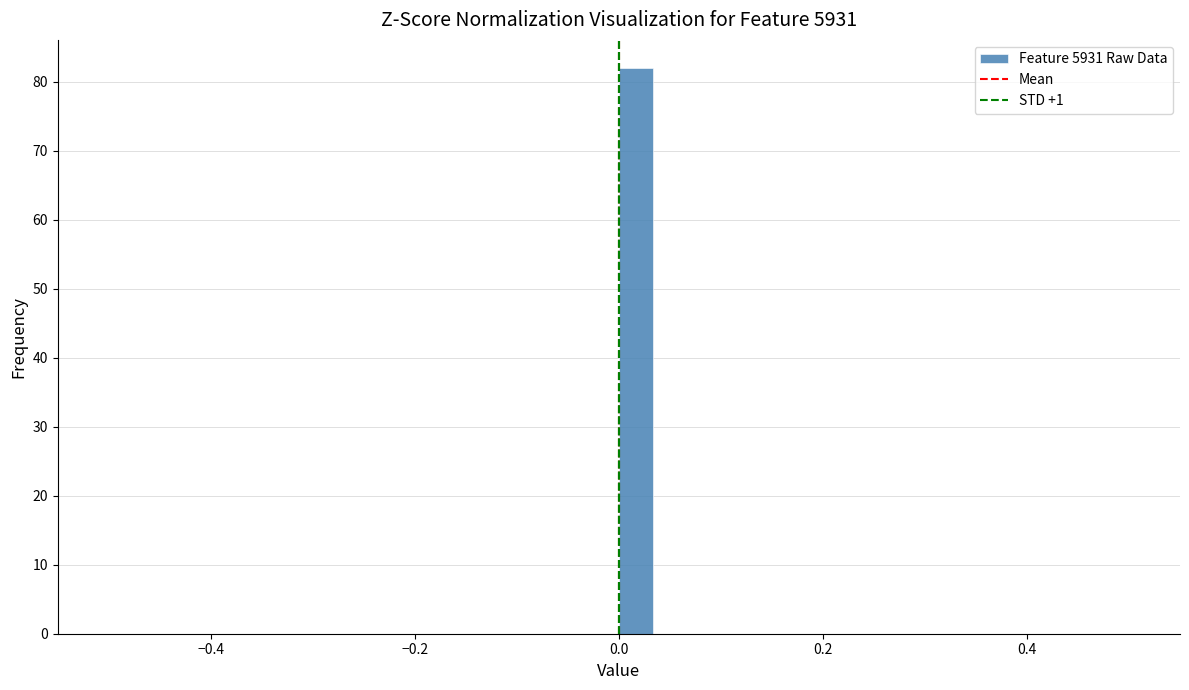

Read against the x-axis, roughly where is the centre of the tallest bar?

0.02